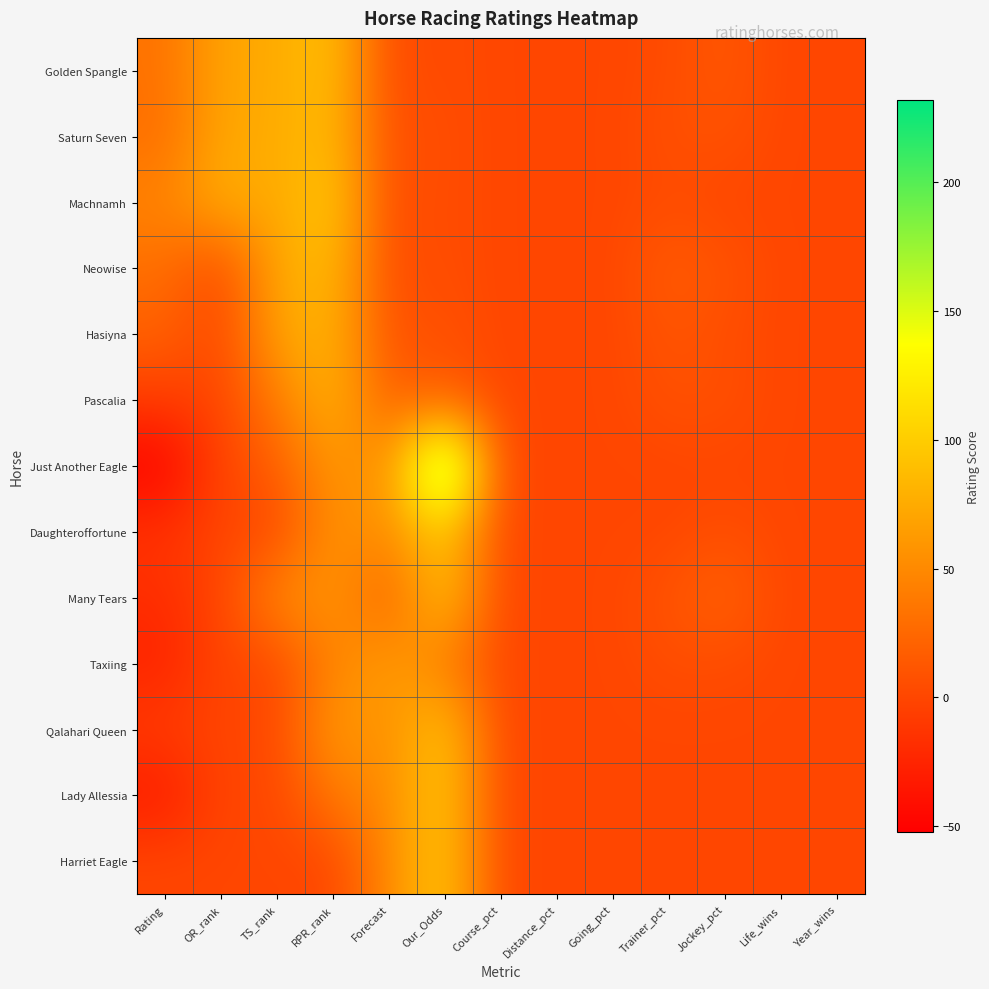

At Forecast, list the series in order from smallest to largest.

Golden Spangle, Machnamh, Neowise, Saturn Seven, Hasiyna, Many Tears, Pascalia, Just Another Eagle, Daughteroffortune, Qalahari Queen, Lady Allessia, Harriet Eagle, Taxiing